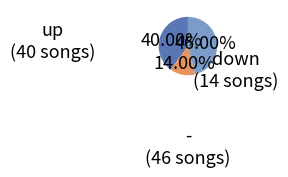

How many slices are in this pie chart?

3